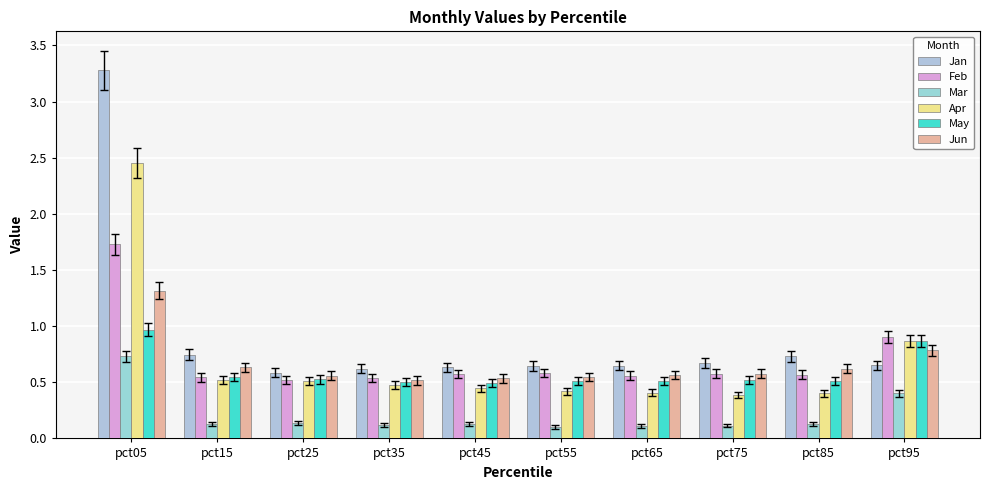

Between pct85 and pct95, which series saw the biggest shift?

Apr